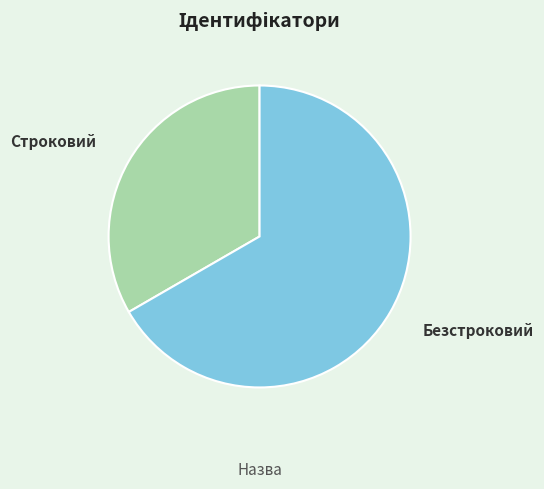

Is it true that Безстроковий is 67% of the pie?

True